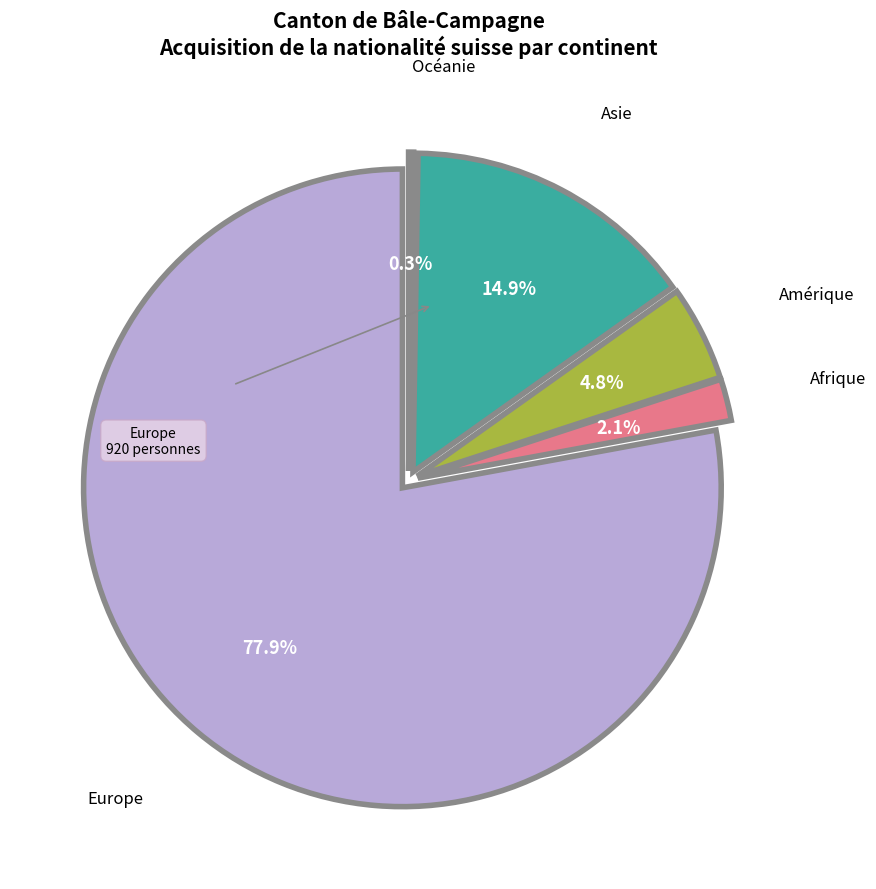

Does Europe account for over 50% of the chart?

Yes